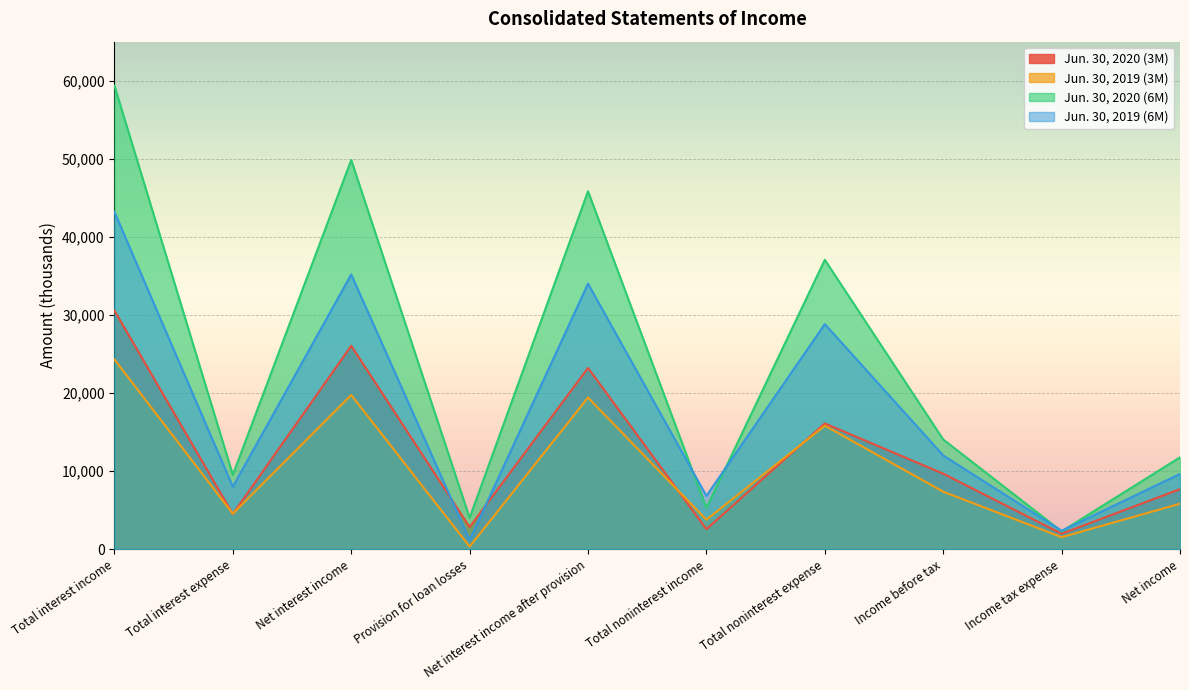

List the series in order of their peak value, highest first.

Jun. 30, 2020 (6M), Jun. 30, 2019 (6M), Jun. 30, 2020 (3M), Jun. 30, 2019 (3M)